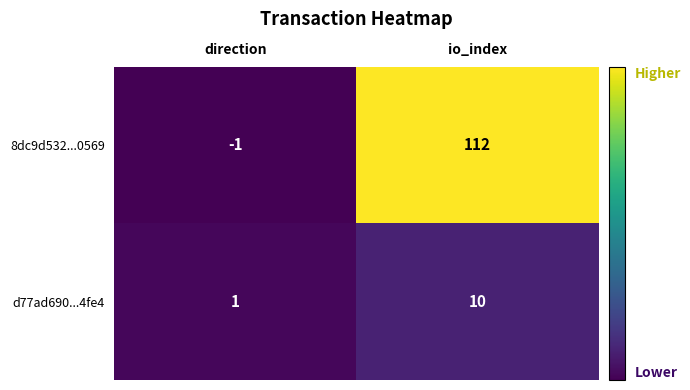

Which series has the widest spread of values?

8dc9d532...0569